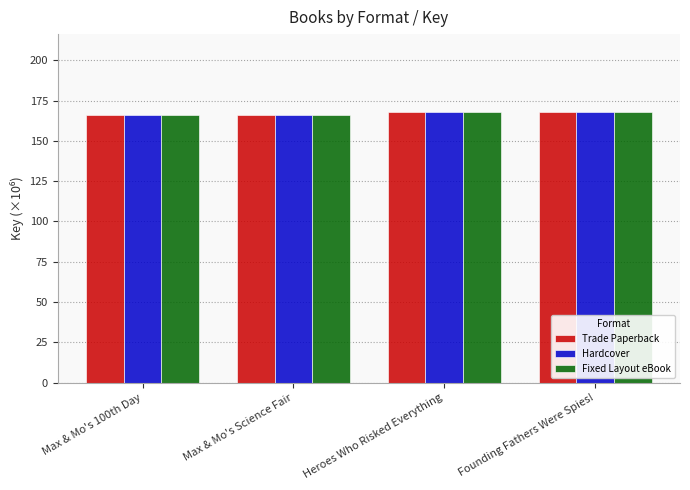

The value of Trade Paperback at Max & Mo's 100th Day is 166.4. True or false?

True